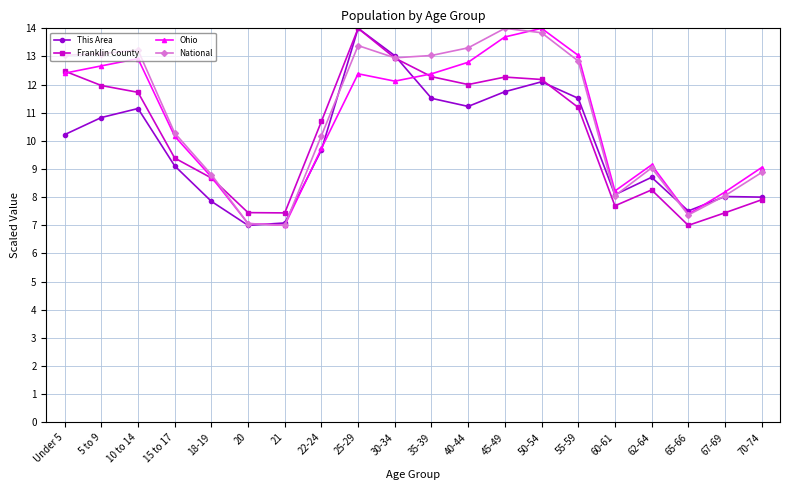

What is the greatest value displayed?

14.0